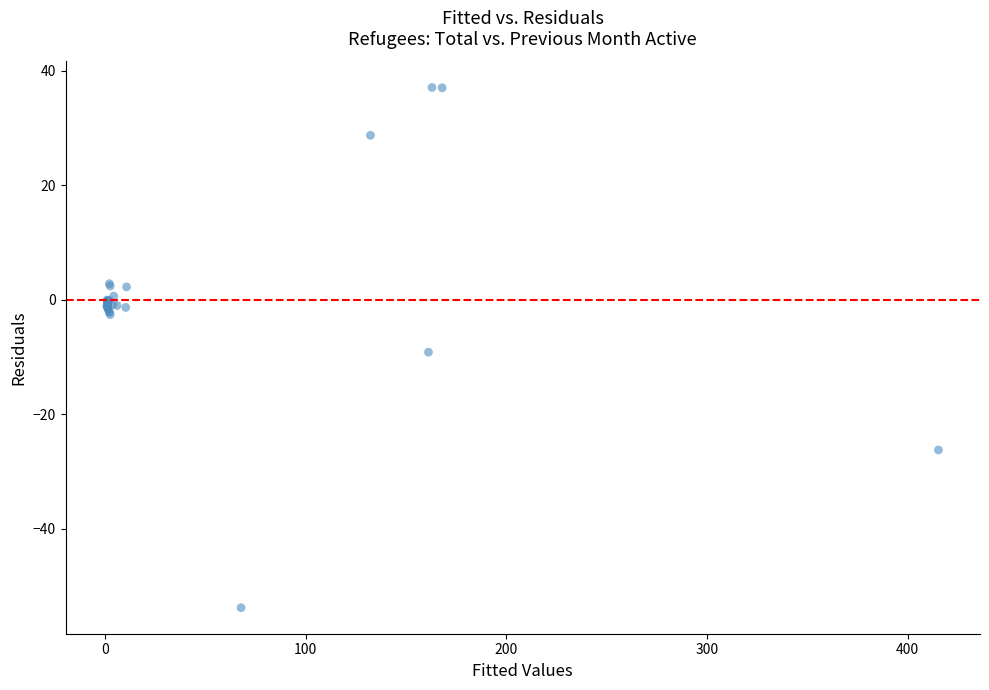

What Y value in the scatter plot is closest to -8?

-9.2